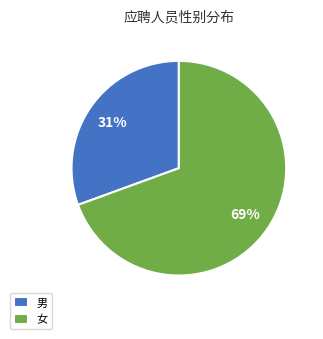

To the nearest percent, what is the average slice percentage?

50%